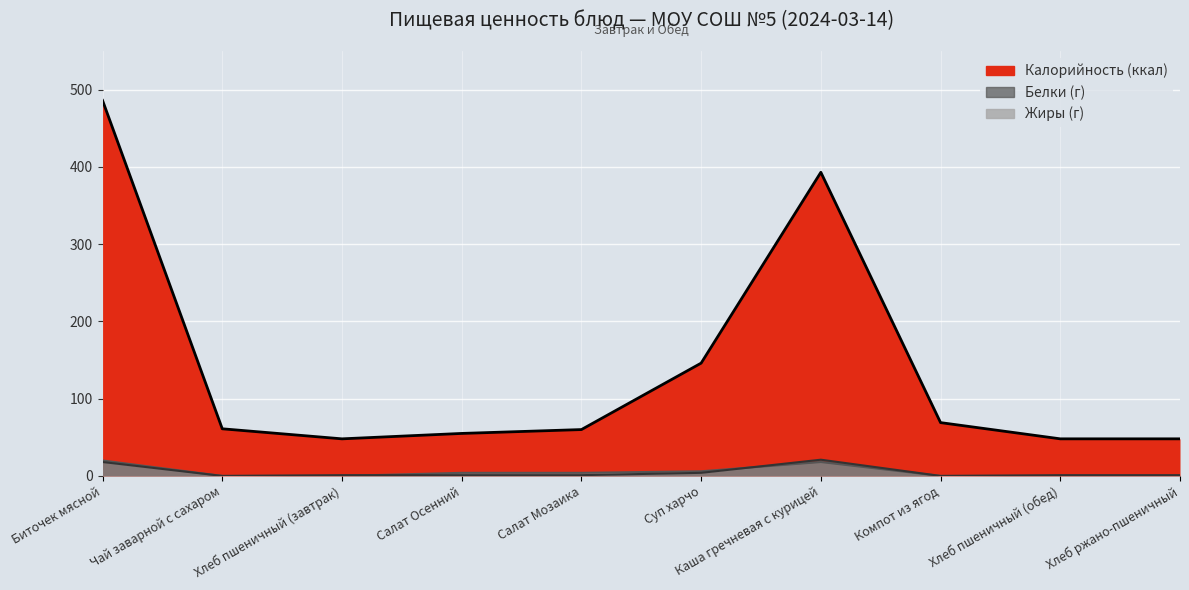

True or false: Белки and Калорийность cross at least once.

False